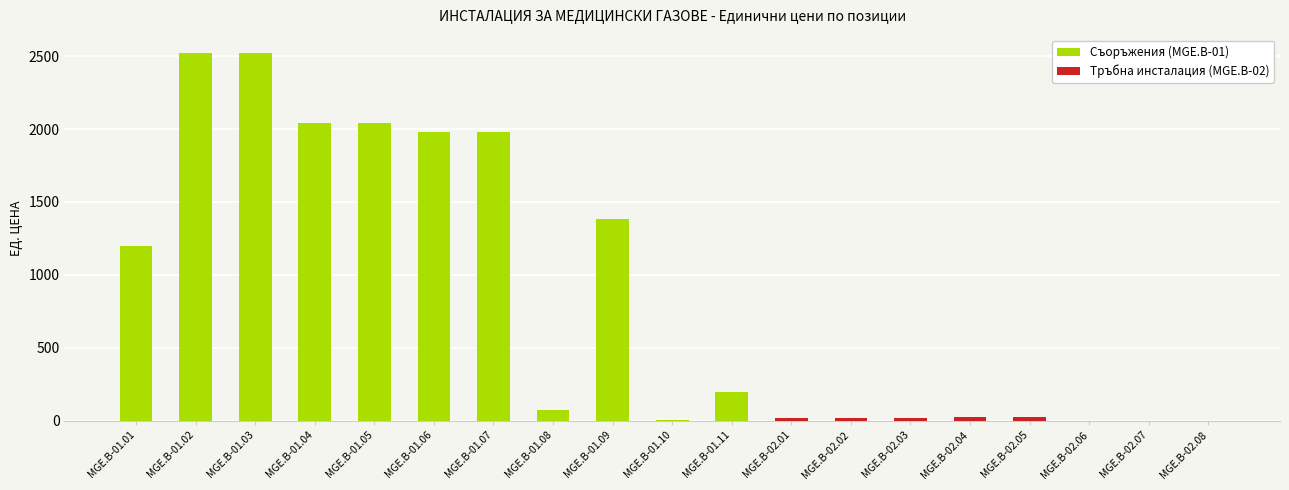

Is the value of Съоръжения (MGE.B-01) at MGE.B-02.04 greater than the value of Тръбна инсталация (MGE.B-02) at MGE.B-02.05?

No